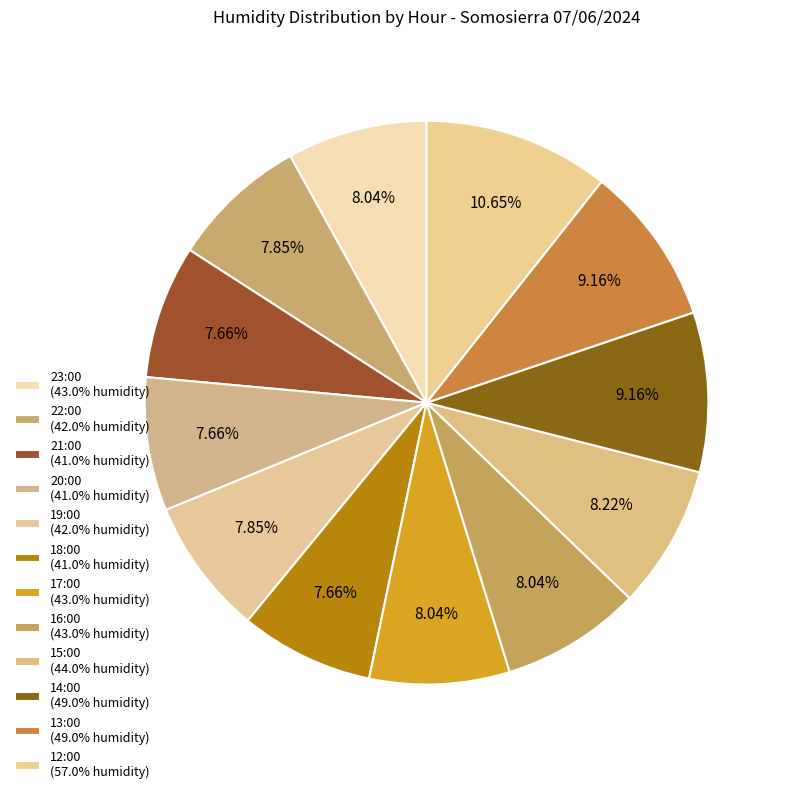

To the nearest percent, what portion does 21:00 represent?

8%